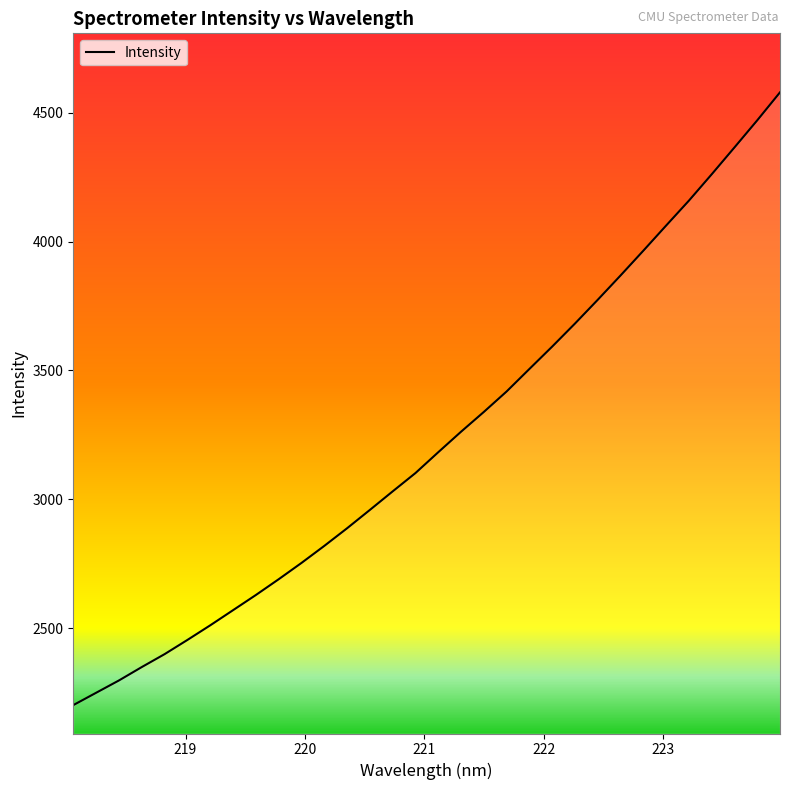

What is the greatest value displayed?

4578.7